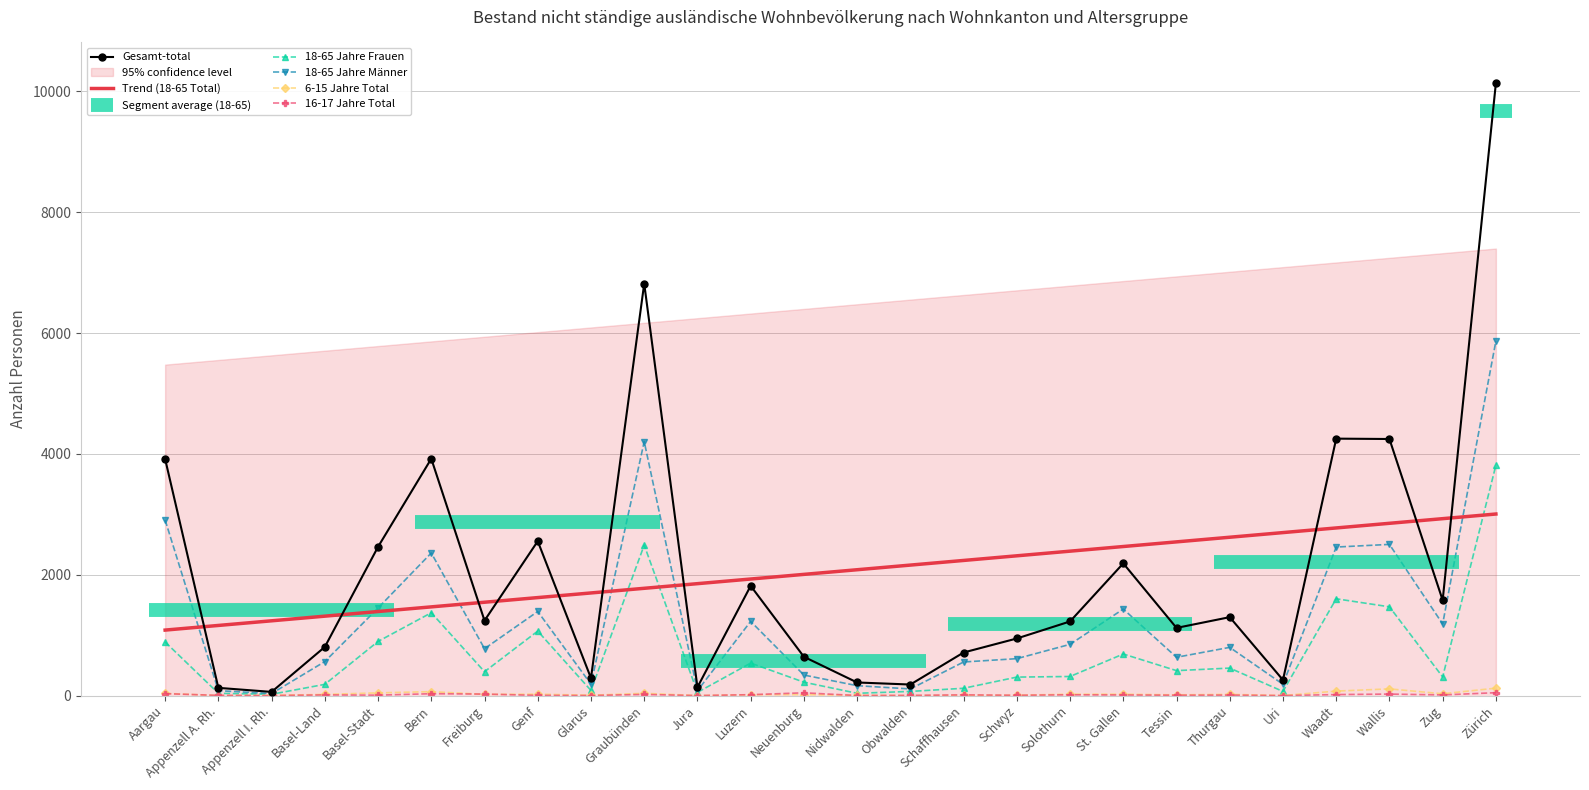

At which category does 18-65 Jahre Frauen reach its first local valley?

Appenzell I. Rh.